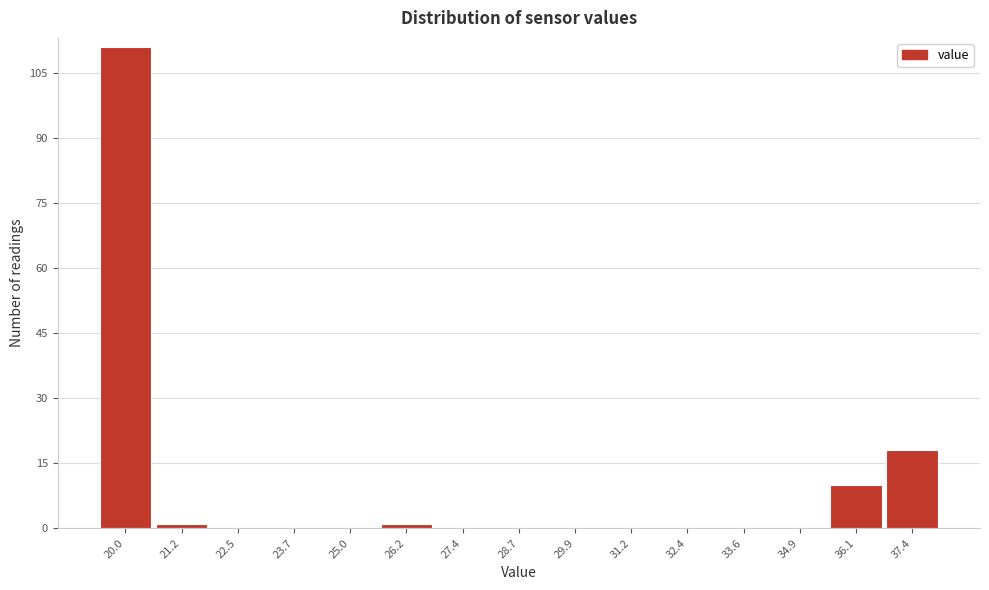

Reading left to right, transcribe all the data shown in this chart.

20.0=111	21.2=1	22.5=0	23.7=0	25.0=0	26.2=1	27.4=0	28.7=0	29.9=0	31.2=0	32.4=0	33.6=0	34.9=0	36.1=10	37.4=18